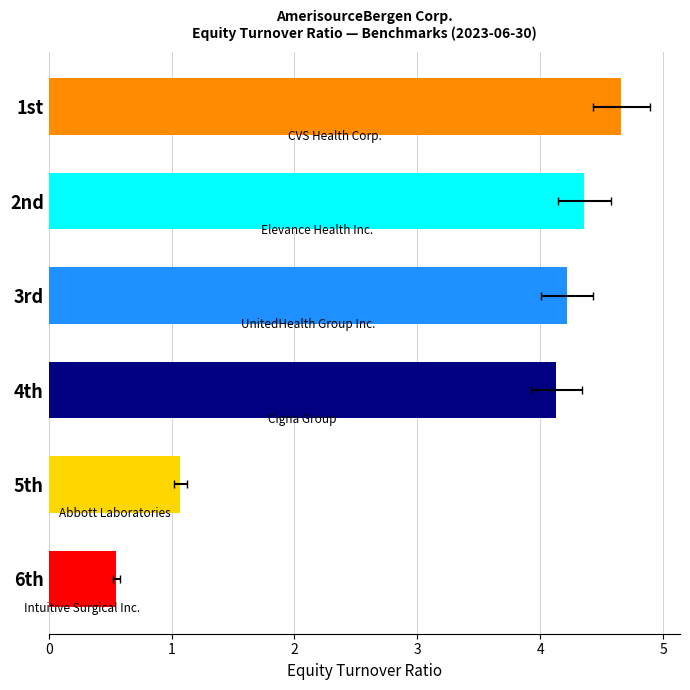

How many values are below 4?

2